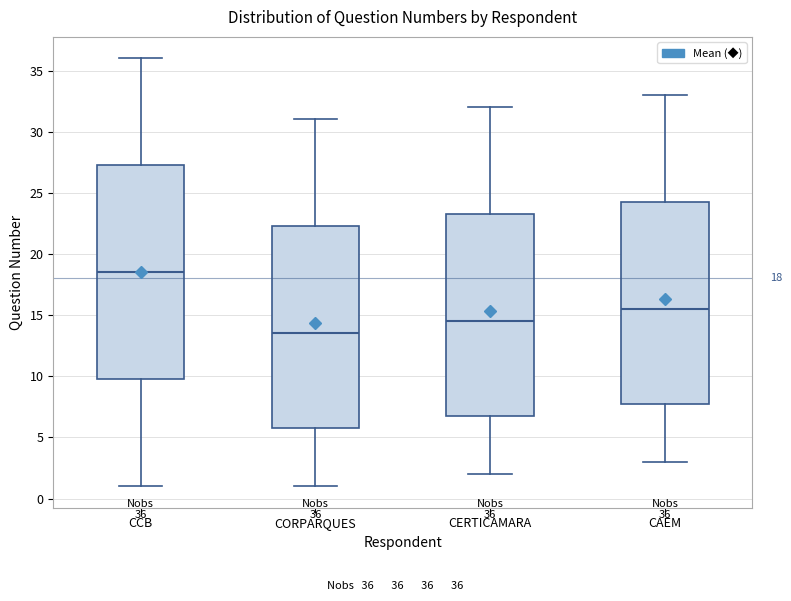

Which box has the highest median line?

CCB